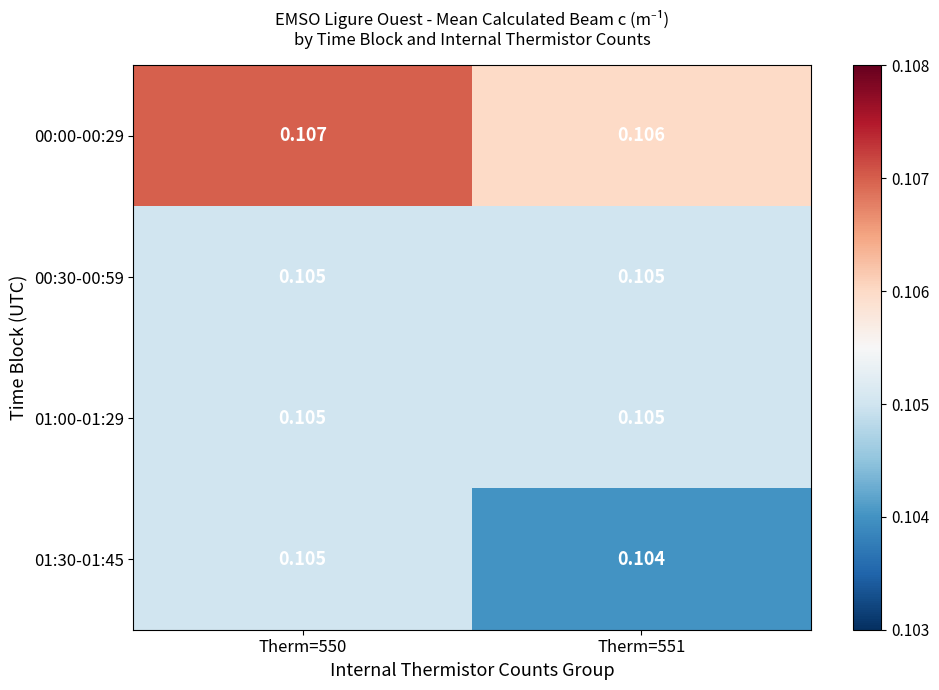

Is the value of 01:00-01:29 at Therm=551 greater than the value of 00:00-00:29 at Therm=550?

No